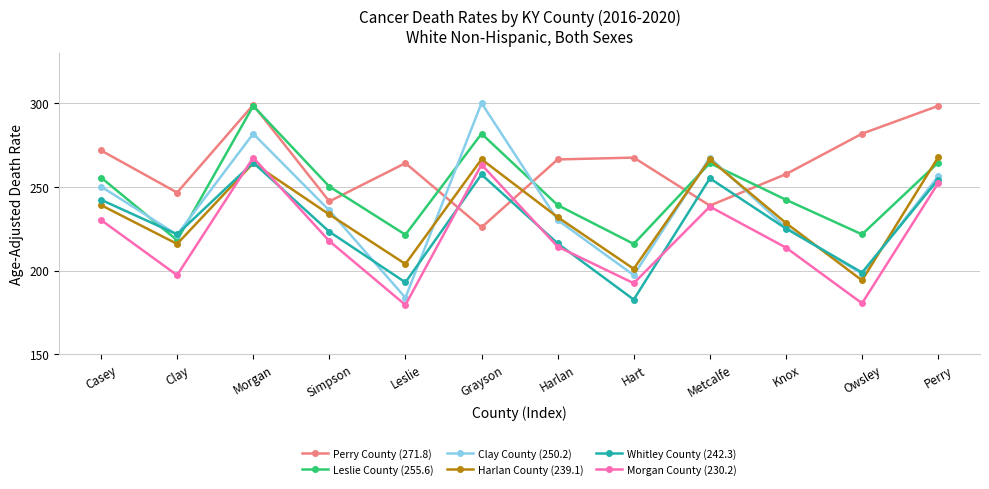

What is the value of the Perry County (271.8) point at the 2nd from the left?

246.6